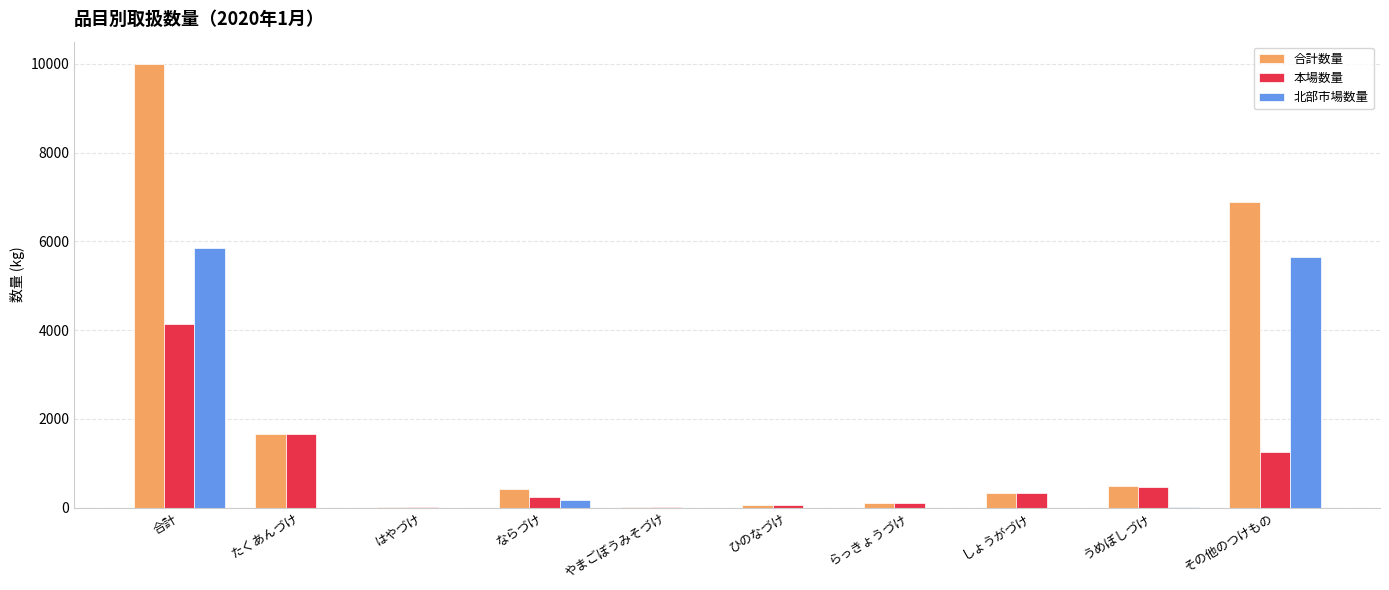

The value of 合計数量 at その他のつけもの is 6897. True or false?

True